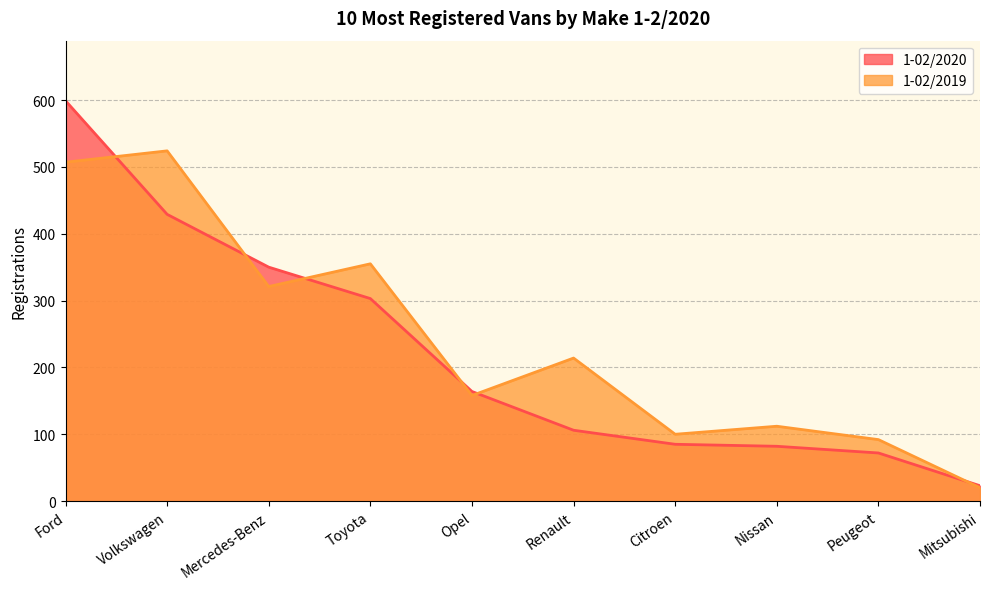

How many lines are shown in the chart?

2